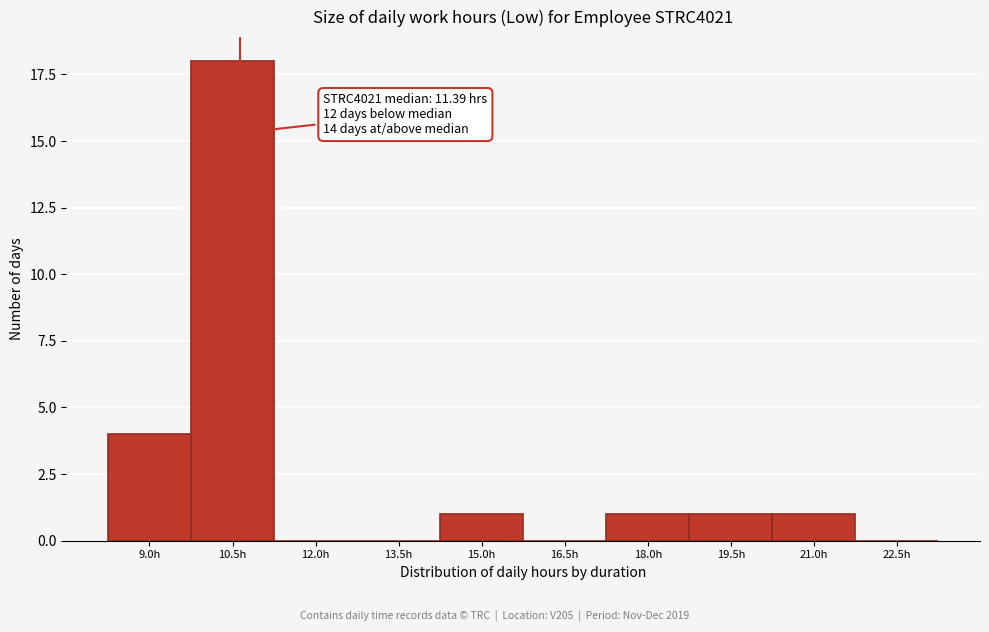

Reading left to right, list all the values displayed in this chart.

9.0h=4	10.5h=18	12.0h=0	13.5h=0	15.0h=1	16.5h=0	18.0h=1	19.5h=1	21.0h=1	22.5h=0